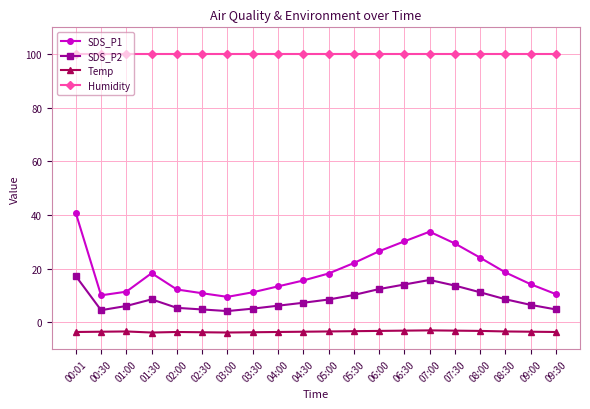

At which category is the sum across all series the highest?

00:01